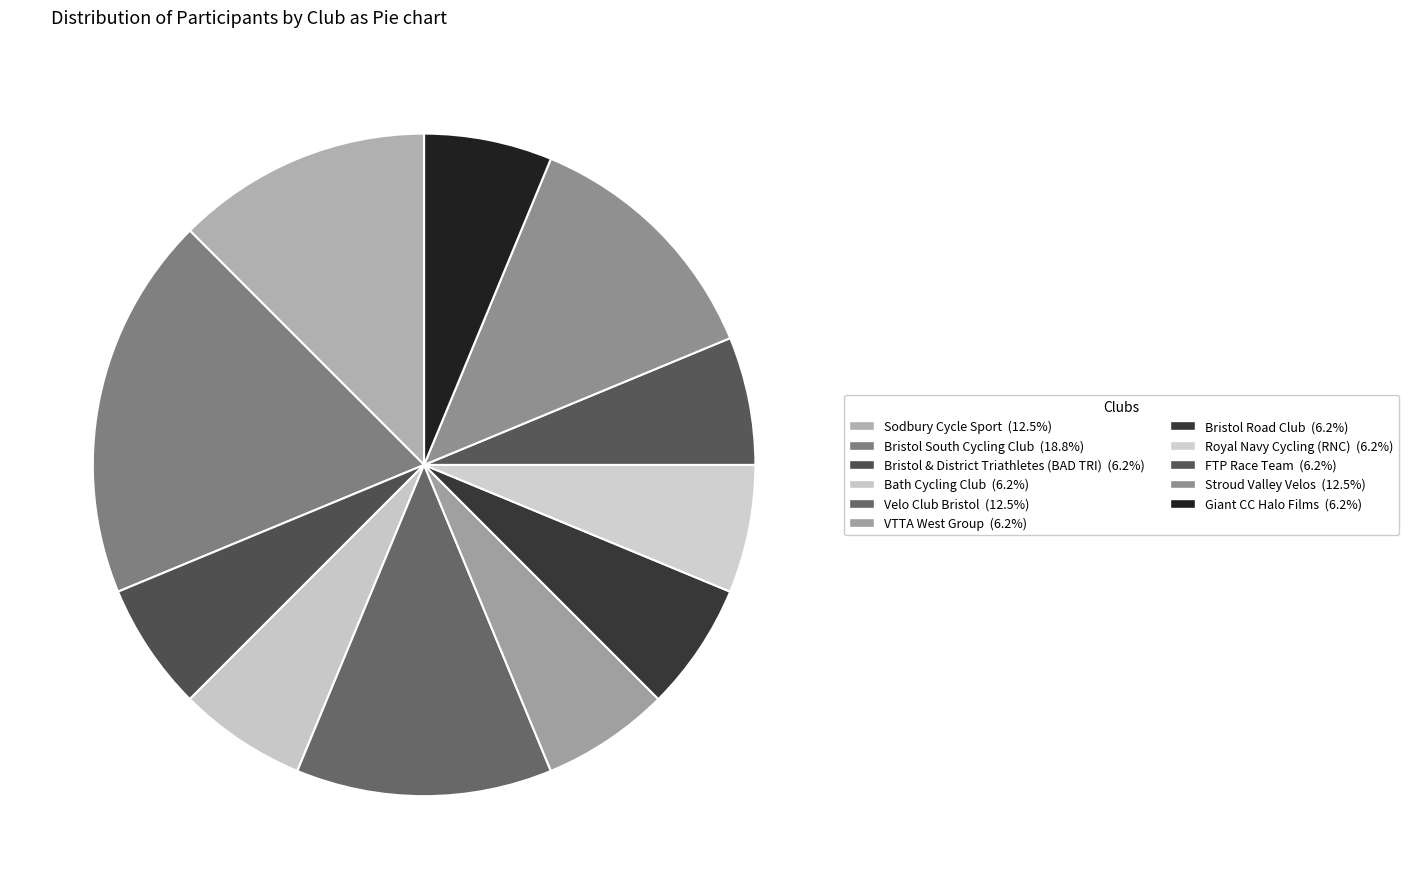

Is there any slice that represents more than half of the pie?

No